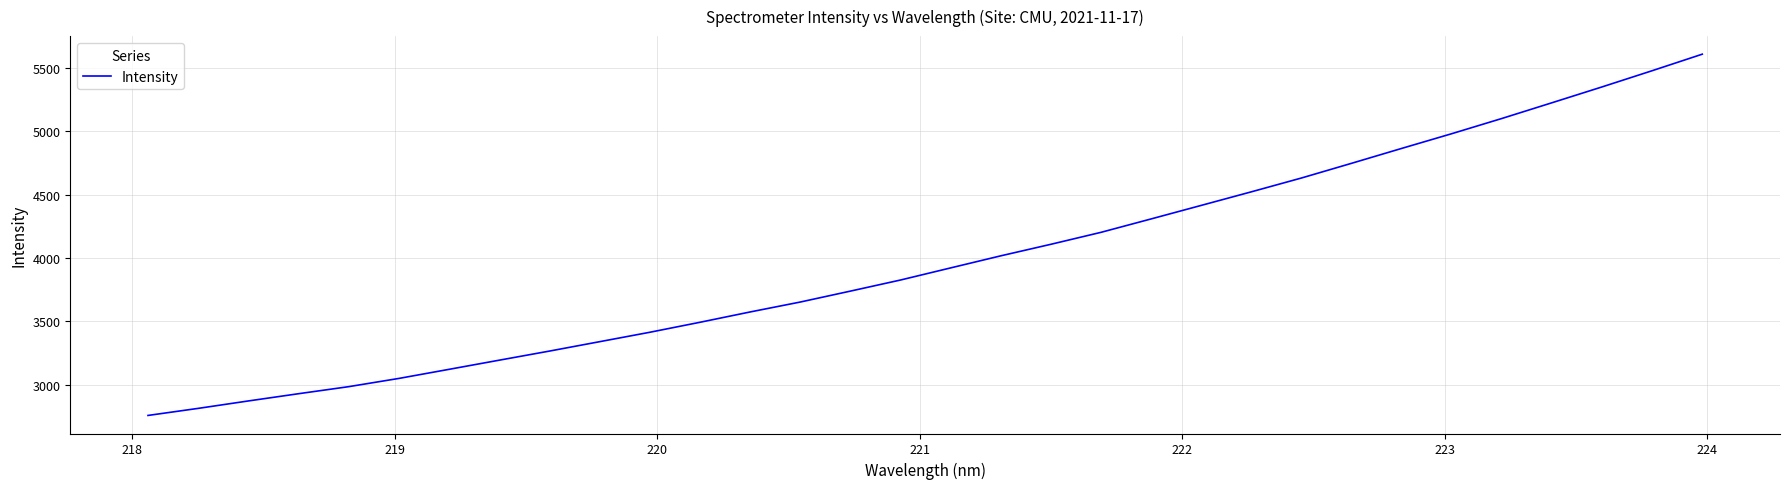

What is the minimum value shown in the chart?

2757.4